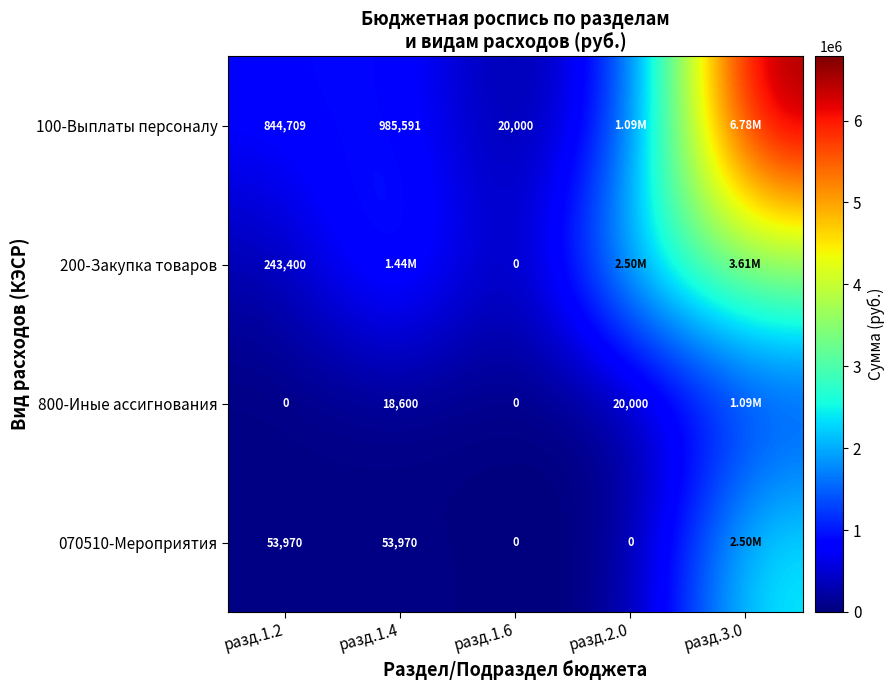

What is the difference between the 800-Иные ассигнования values at разд.1.4 and разд.2.0?

1400